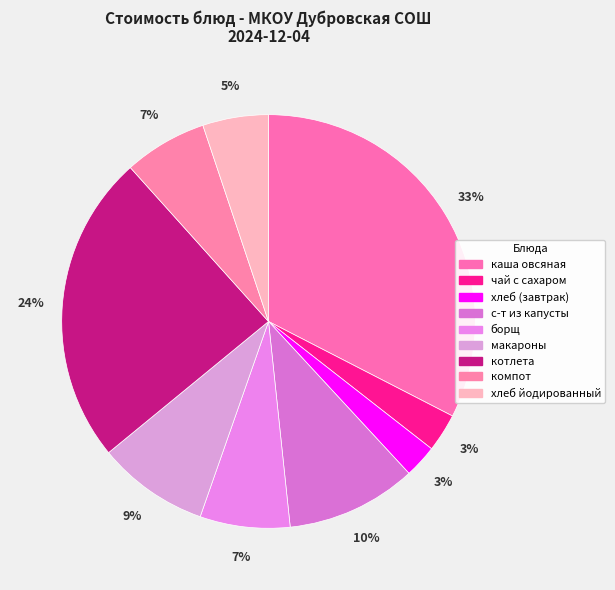

How many slices are in this pie chart?

9